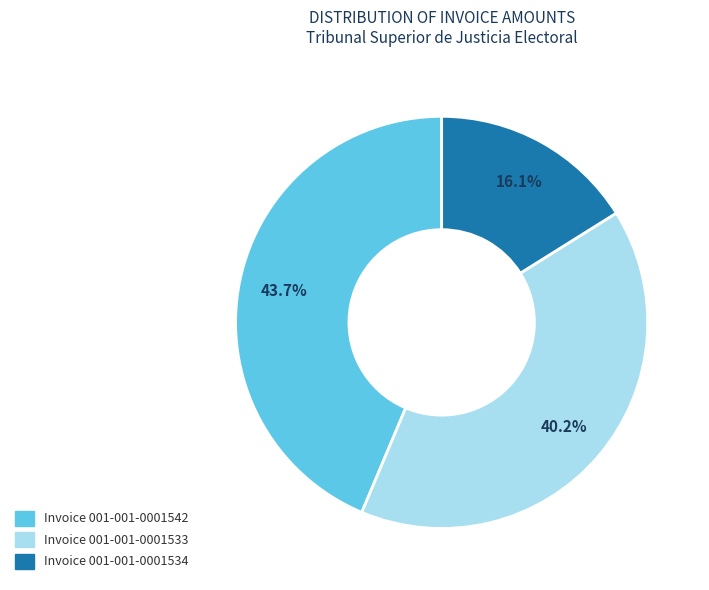

Is there any slice that represents more than half of the pie?

No